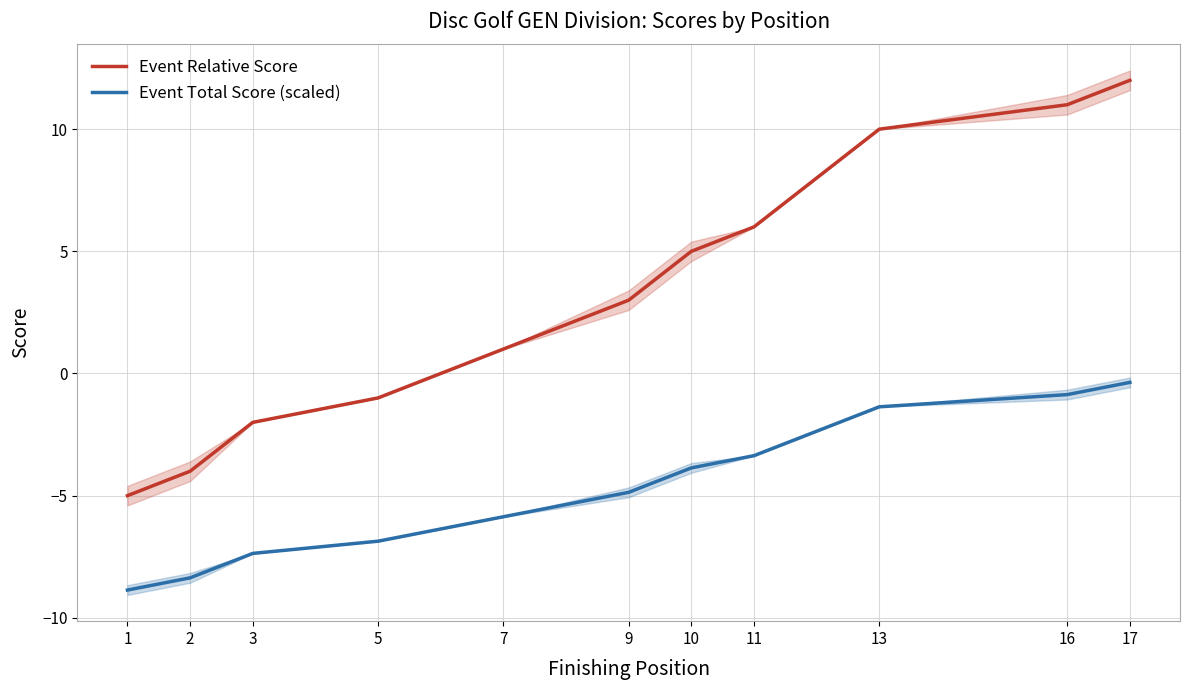

Which has a higher value, 5 or 10?

10